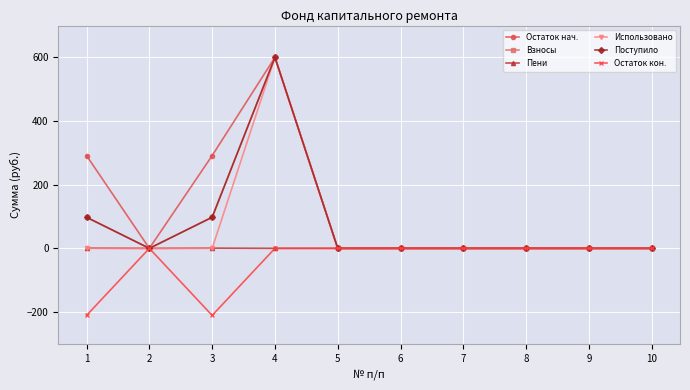

How many distinct data groups are displayed?

6